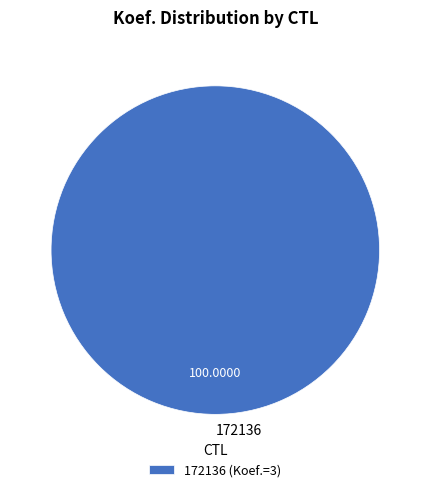

Does 172136 represent more than half of the total?

Yes